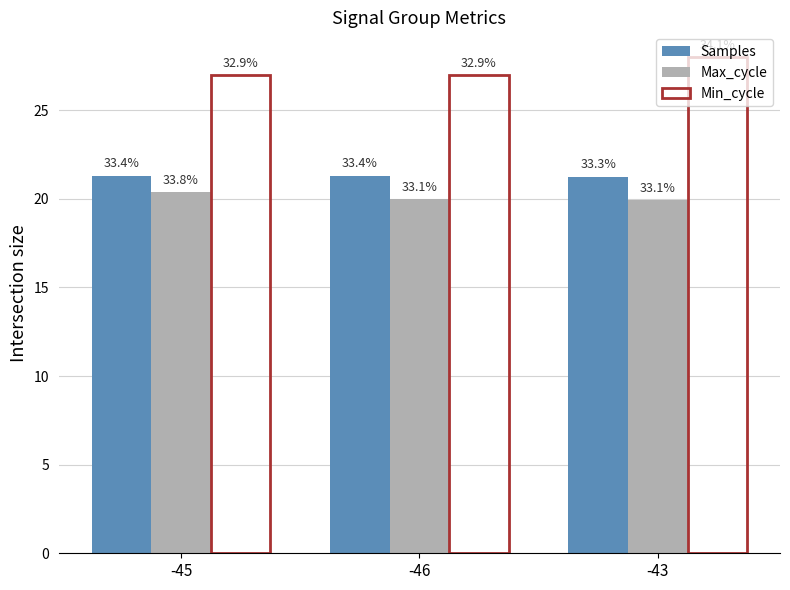

How many groups of bars are there?

3